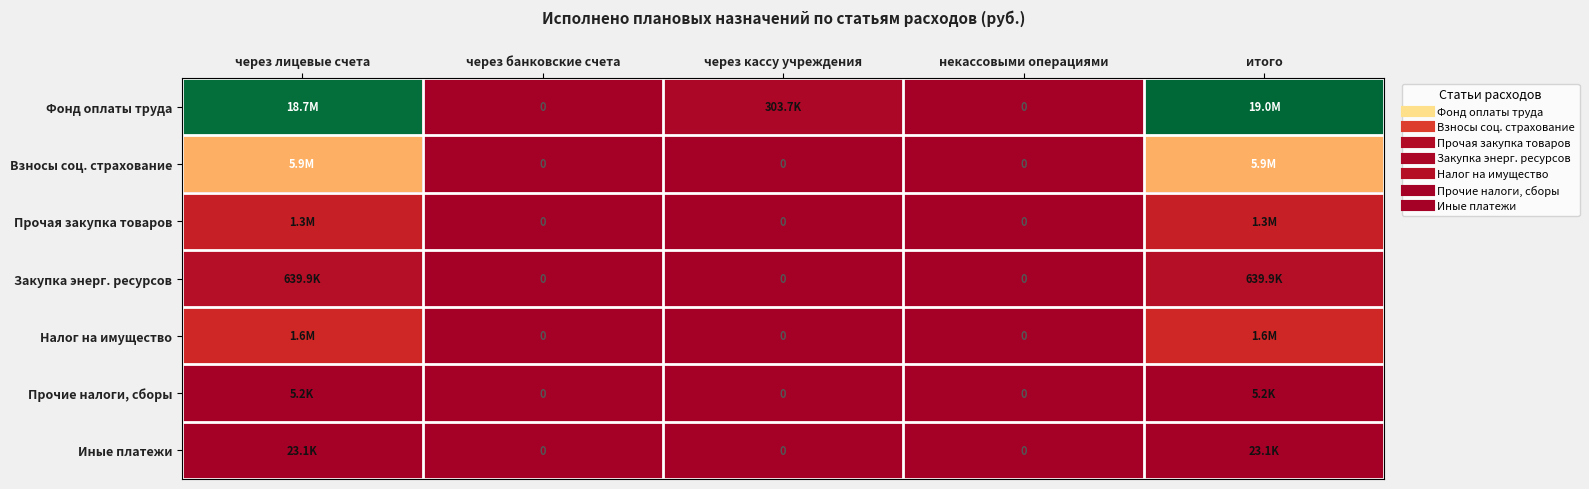

Which category has the highest value in the Фонд оплаты труда series?

итого